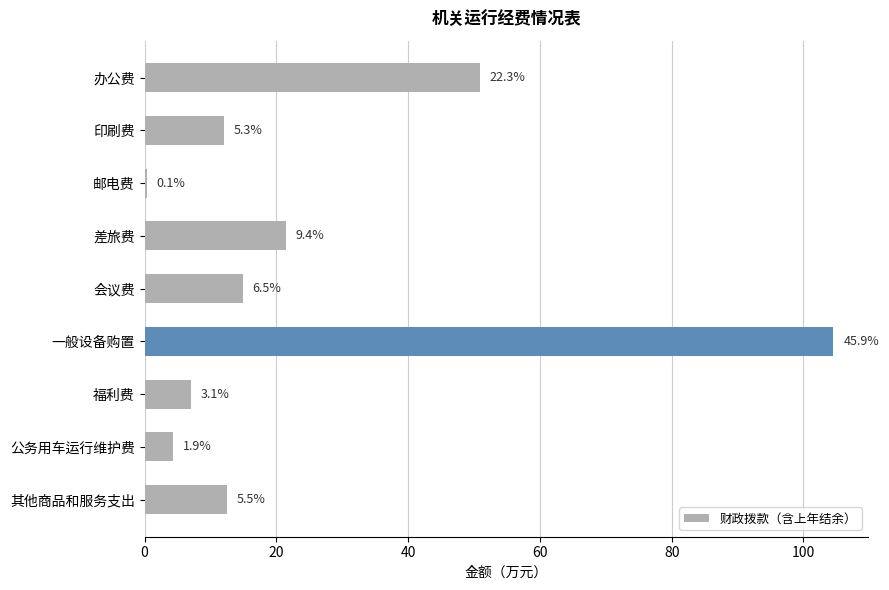

What is the average value?

25.3